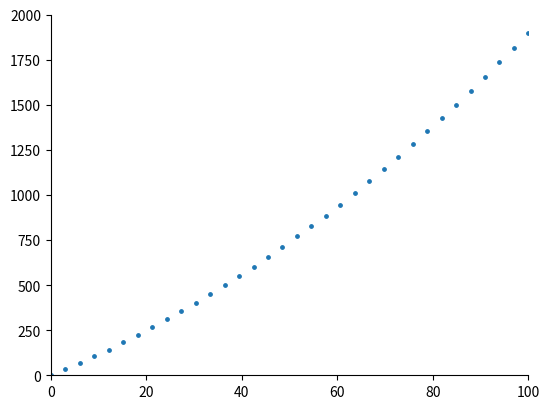

What is the range of Y values (max minus min)?

1900.0